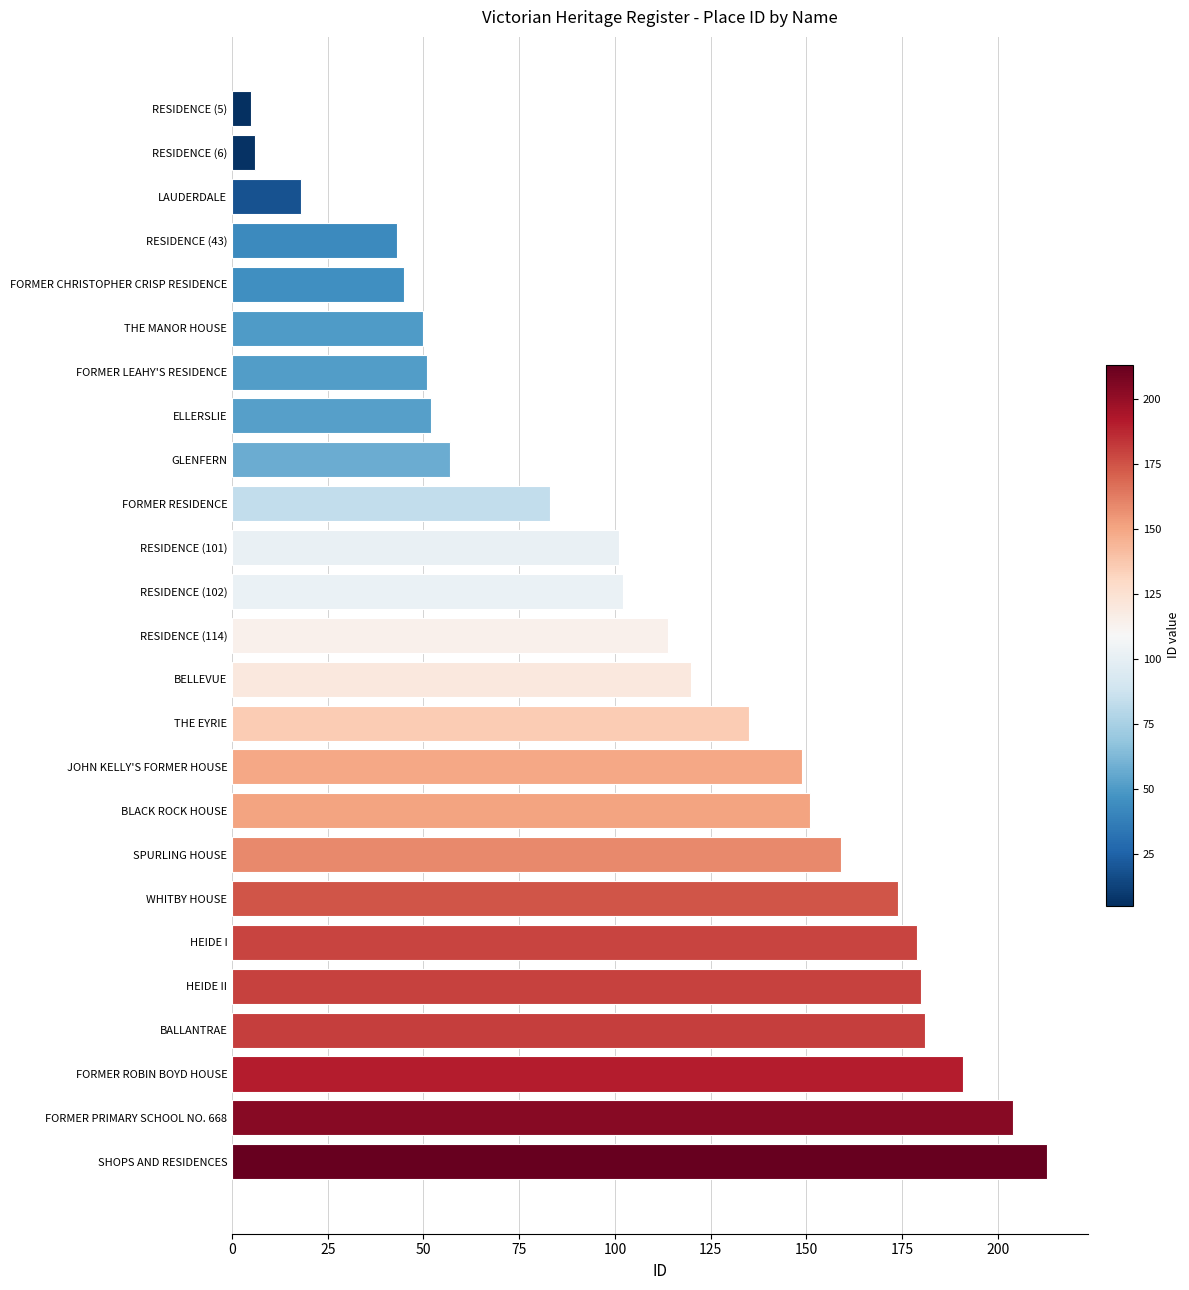

What is the smallest value displayed?

5